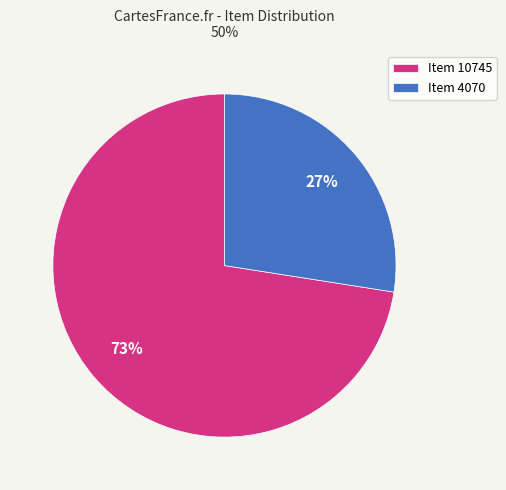

The Item 4070 slice represents 14% of the pie. True or false?

False